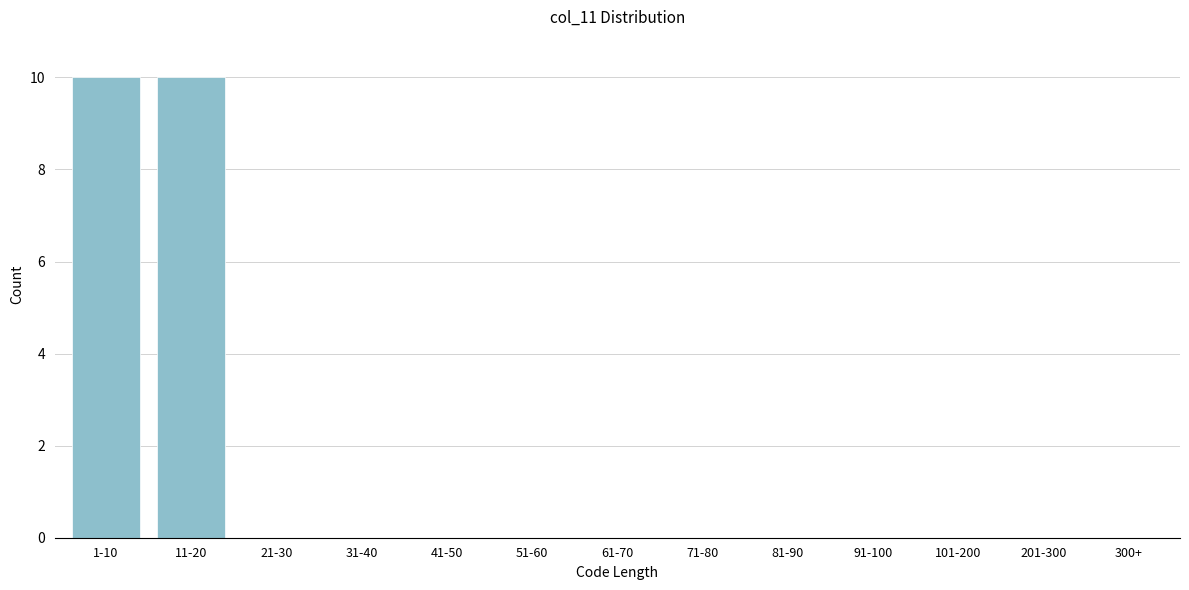

Reading left to right, list all the values displayed in this chart.

1-10=10	11-20=10	21-30=0	31-40=0	41-50=0	51-60=0	61-70=0	71-80=0	81-90=0	91-100=0	101-200=0	201-300=0	300+=0